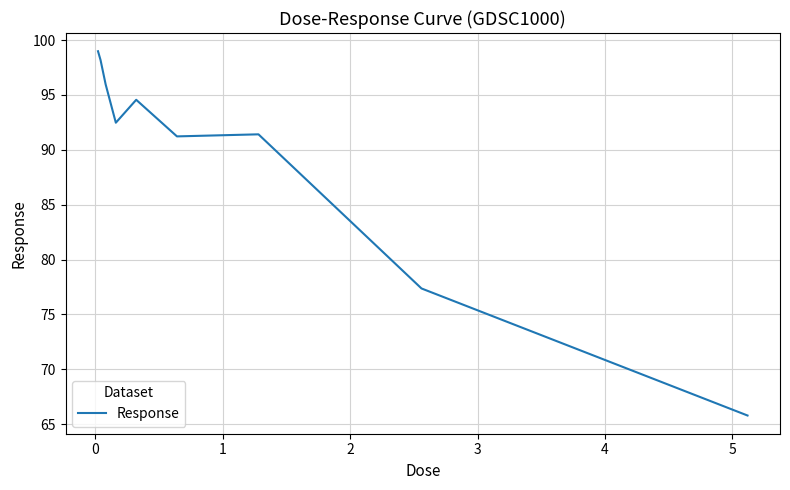

What is the maximum value shown in the chart?

99.0